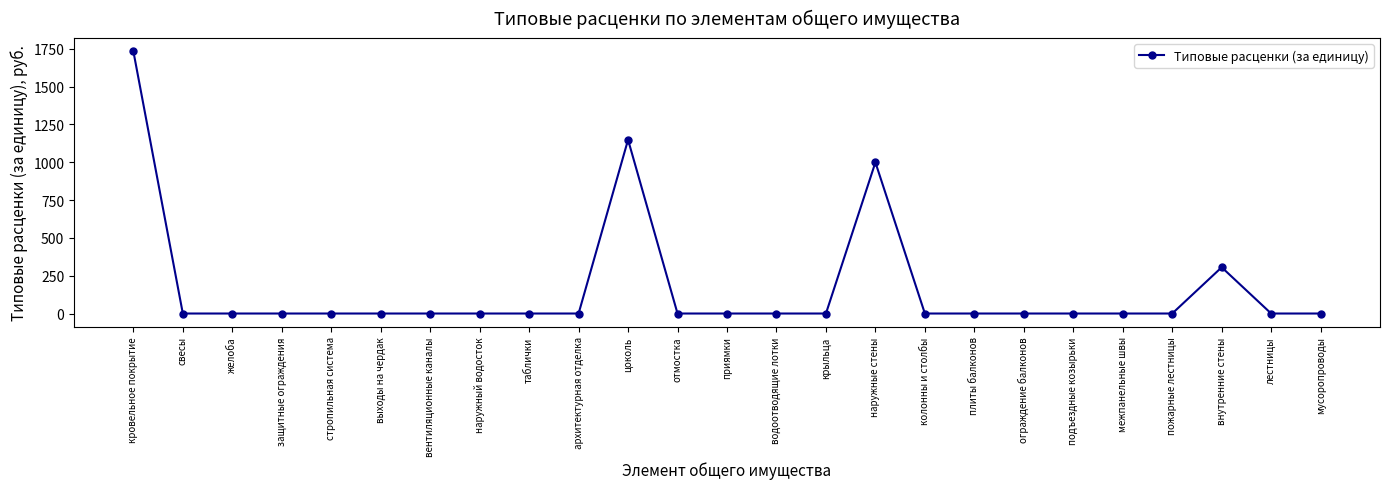

Which label corresponds to the largest value in the chart?

кровельное покрытие